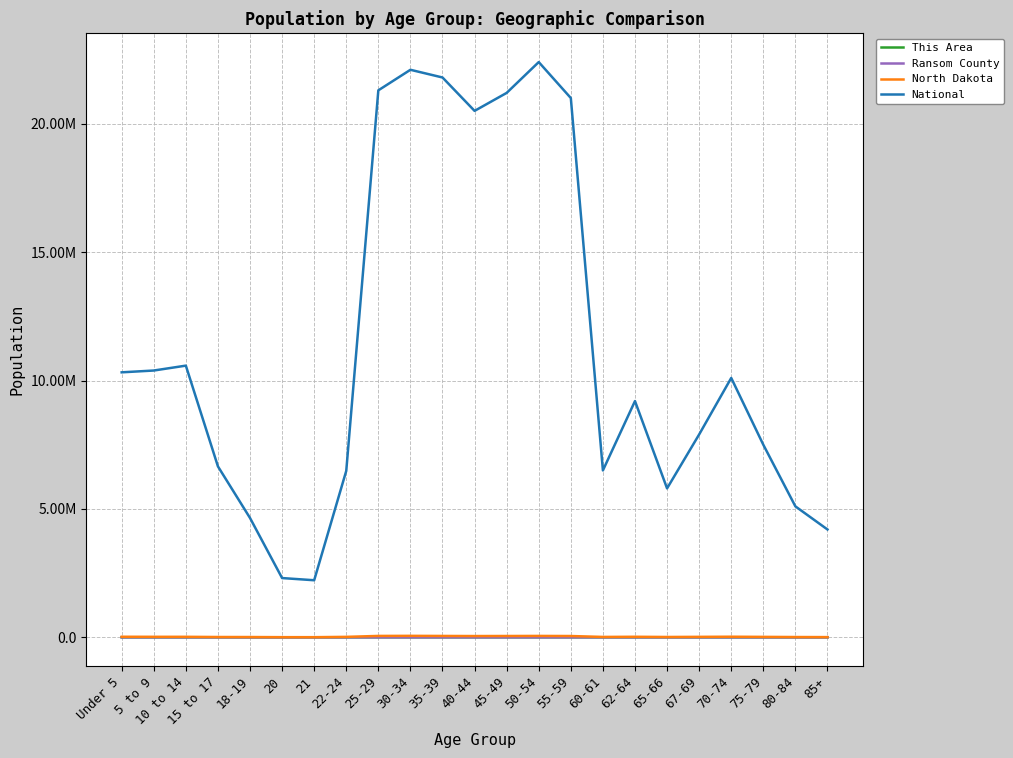

Is this an area chart (filled region under the line)?

No